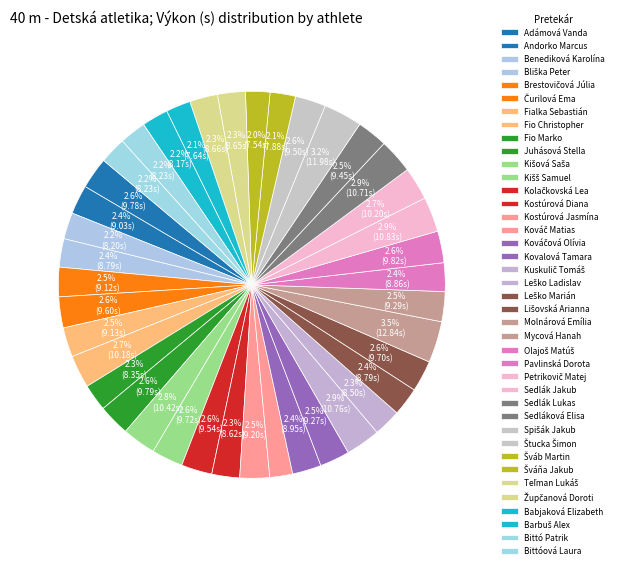

What is the change in value from Kišš Samuel to Bittó Patrik?

-1.5